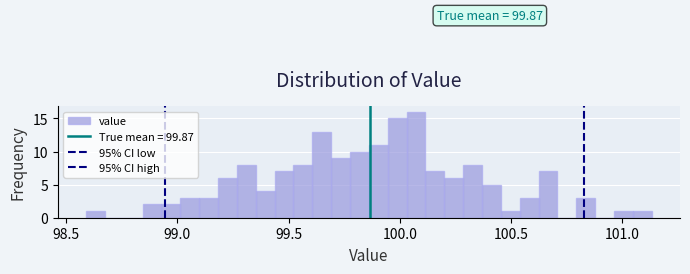

Around what value on the x-axis is the tallest bar? Give the approximate position of its centre, as read against the axis.

100.05